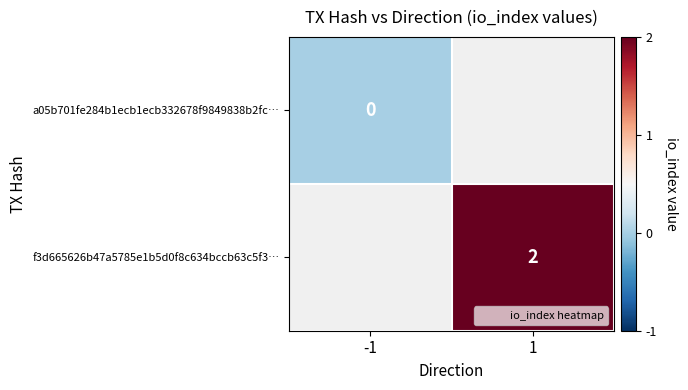

True or false: f3d665626b47a5785e1b5d0f8c634bccb63c5f3… has a value of 2.0 at 1.

True